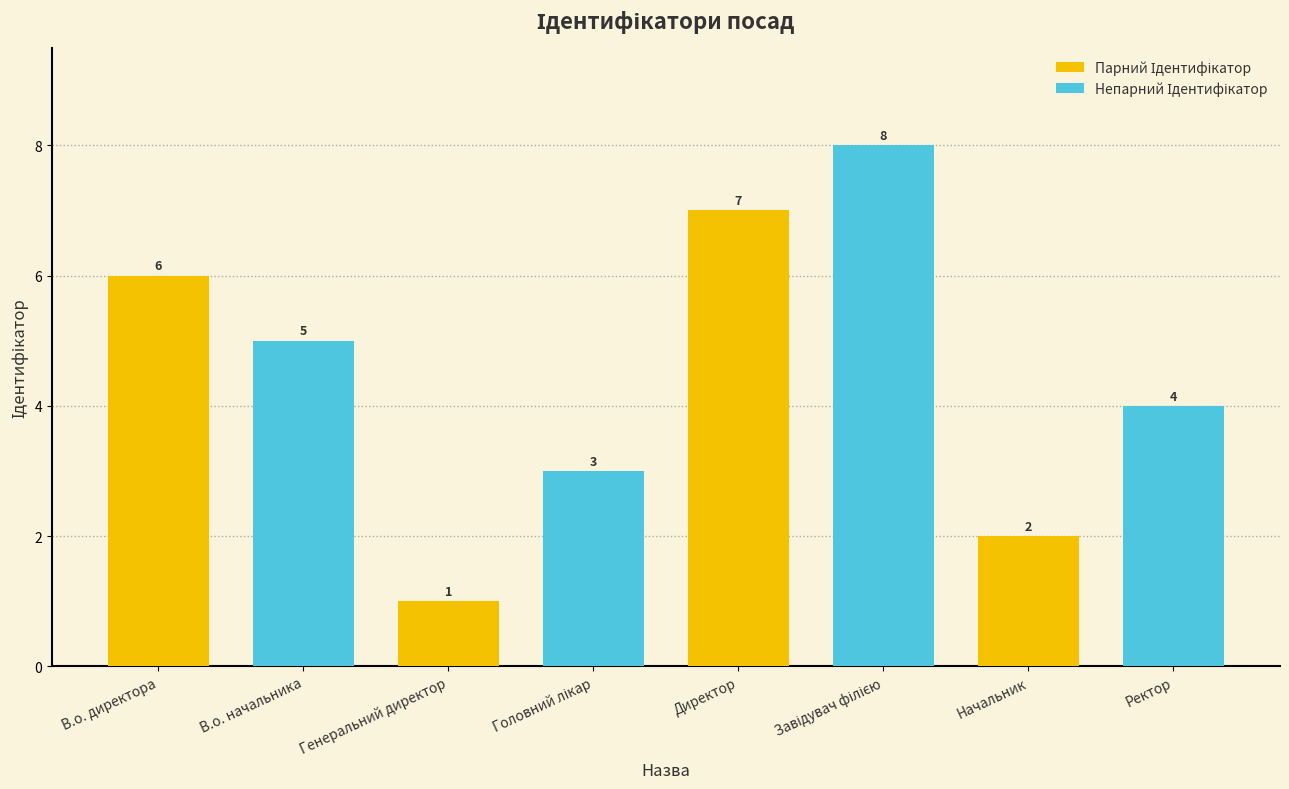

At which category does the chart reach its peak across all series?

Директор